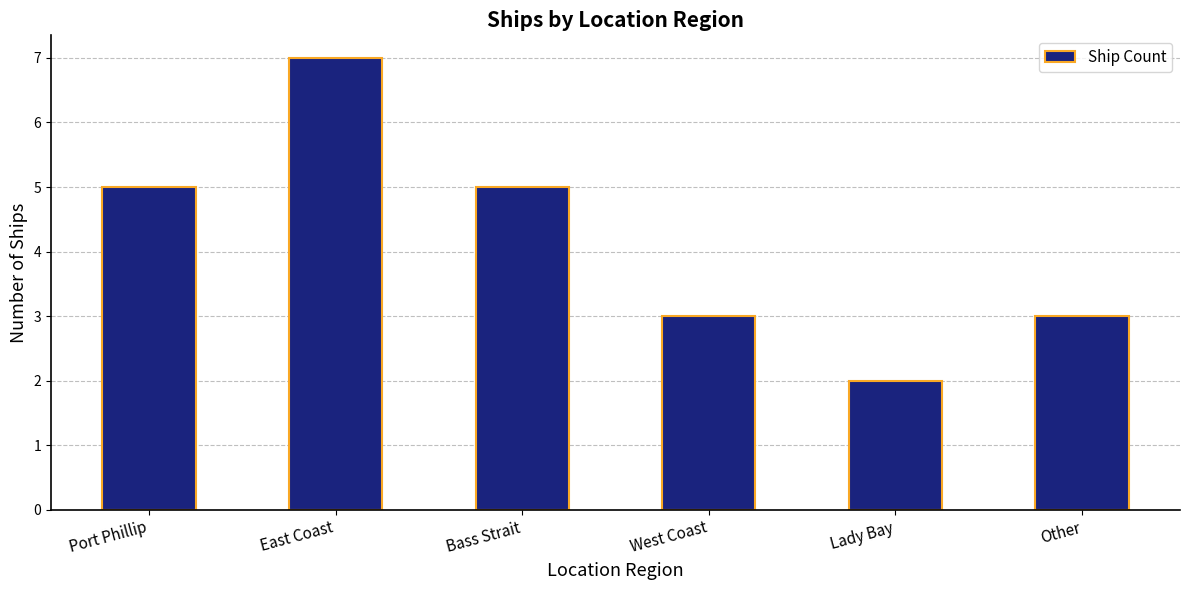

What is the greatest value displayed?

7